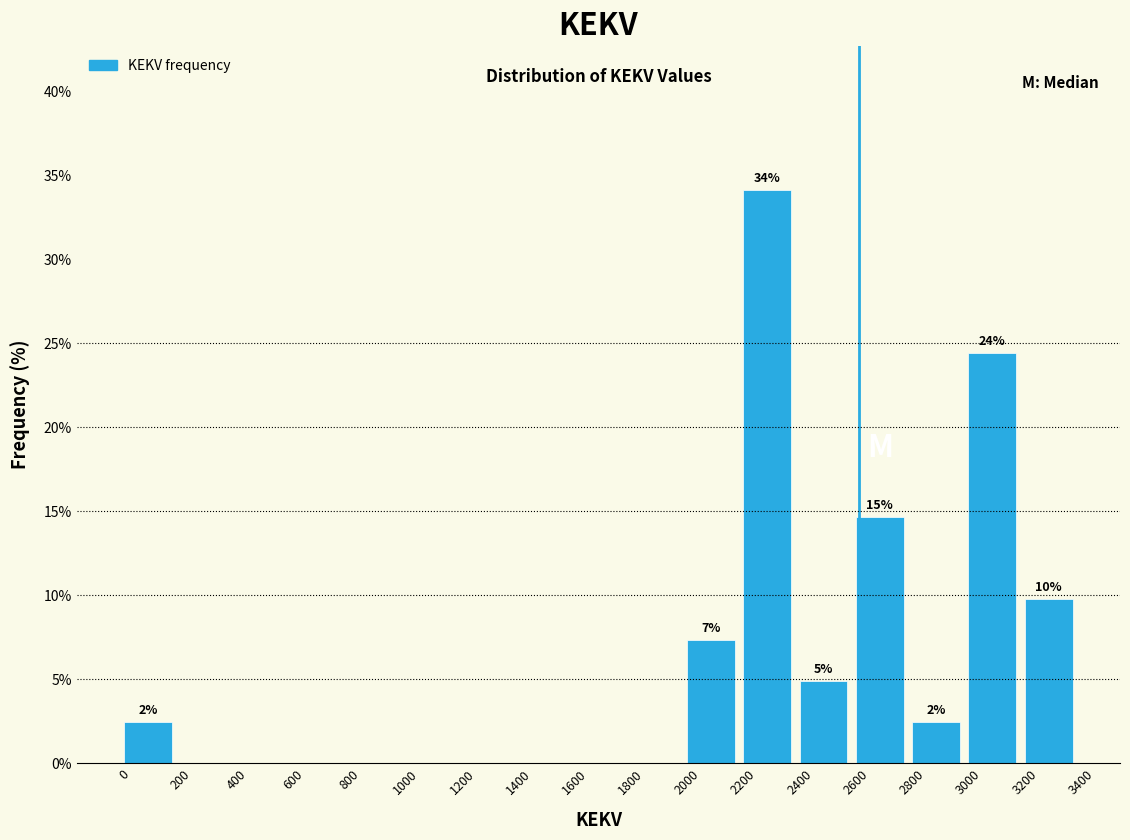

Which range on the x-axis has the tallest bar?

2200 to 2400